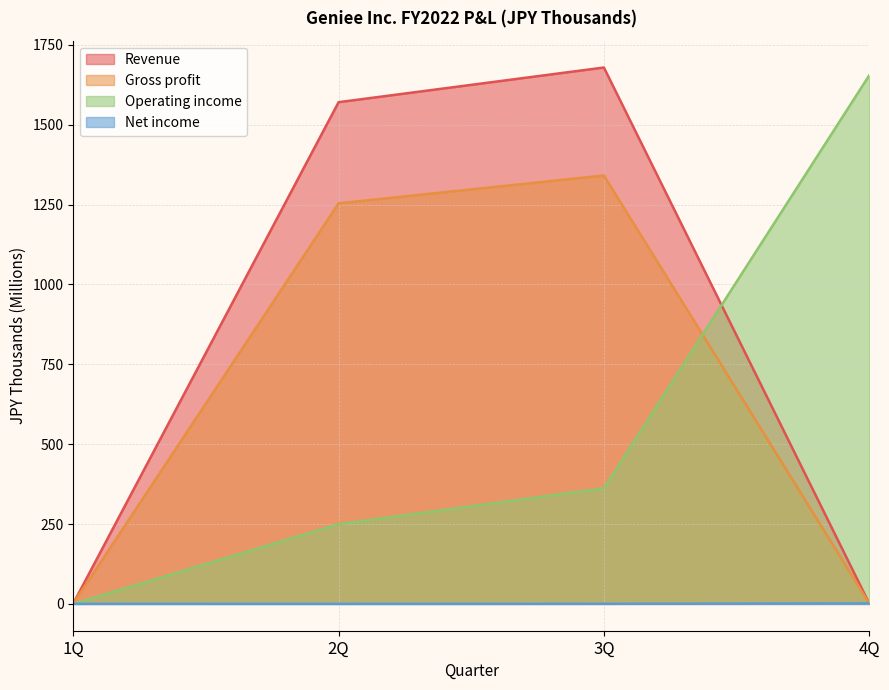

Reading left to right, transcribe all the data shown in this chart.

Revenue: 1Q=1.5	2Q=1570.6	3Q=1679.1	4Q=1.7
Gross profit: 1Q=1.2	2Q=1253.9	3Q=1341.1	4Q=1.6
Operating income: 1Q=0.2	2Q=249.6	3Q=362.1	4Q=1654.4
Net income: 1Q=0.2	2Q=0.1	3Q=0.3	4Q=1.5